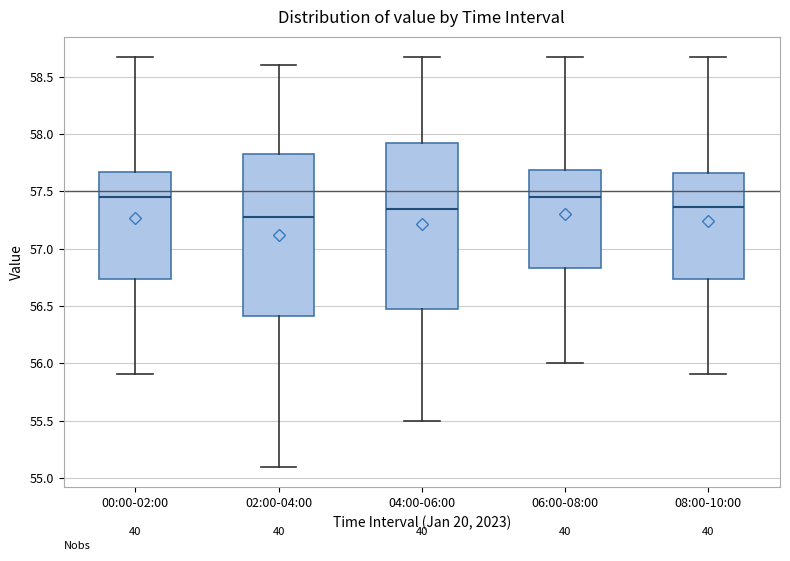

Where does the lower whisker of the box for 08:00-10:00 end on the y-axis? The values are not printed on the chart, so give them approximately, as read against the axis.

55.90